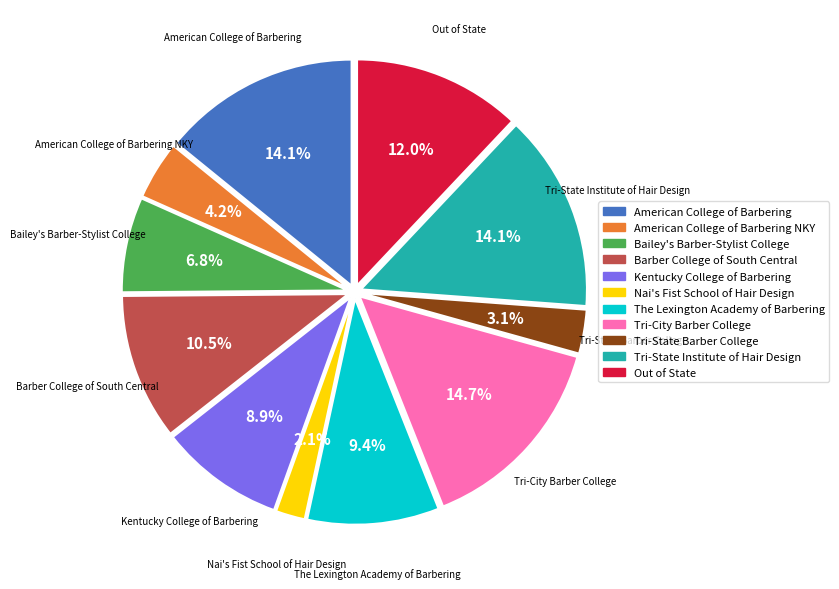

Does any single category account for the majority?

No